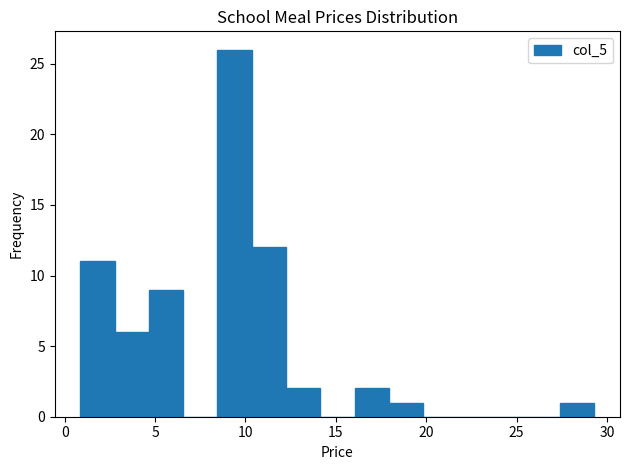

Around what value on the x-axis is the tallest bar? Give the approximate position of its centre, as read against the axis.

9.5